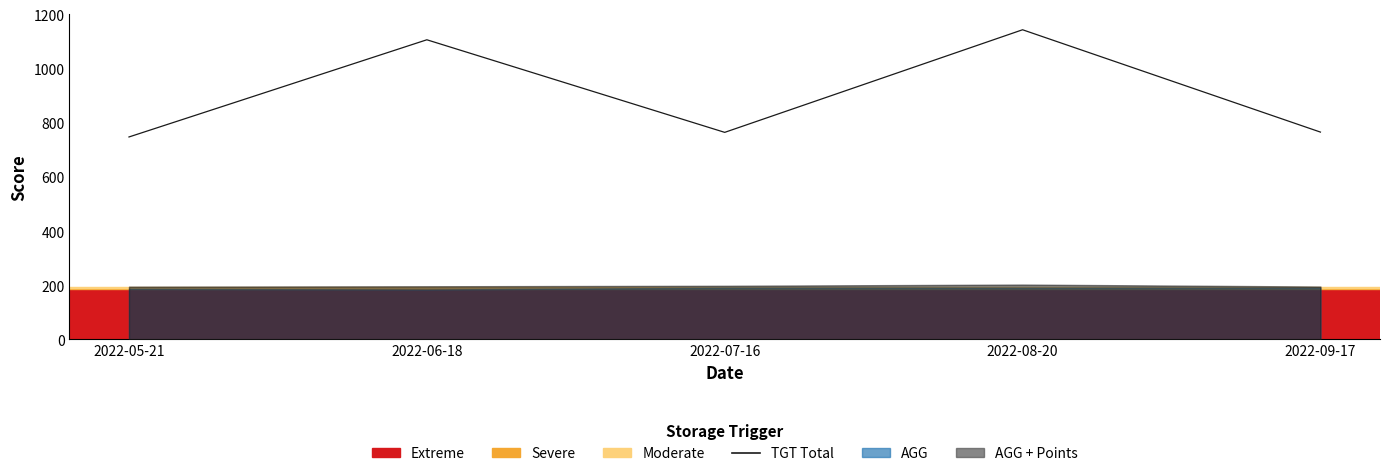

True or false: the data has more than 0 interior local peaks.

True